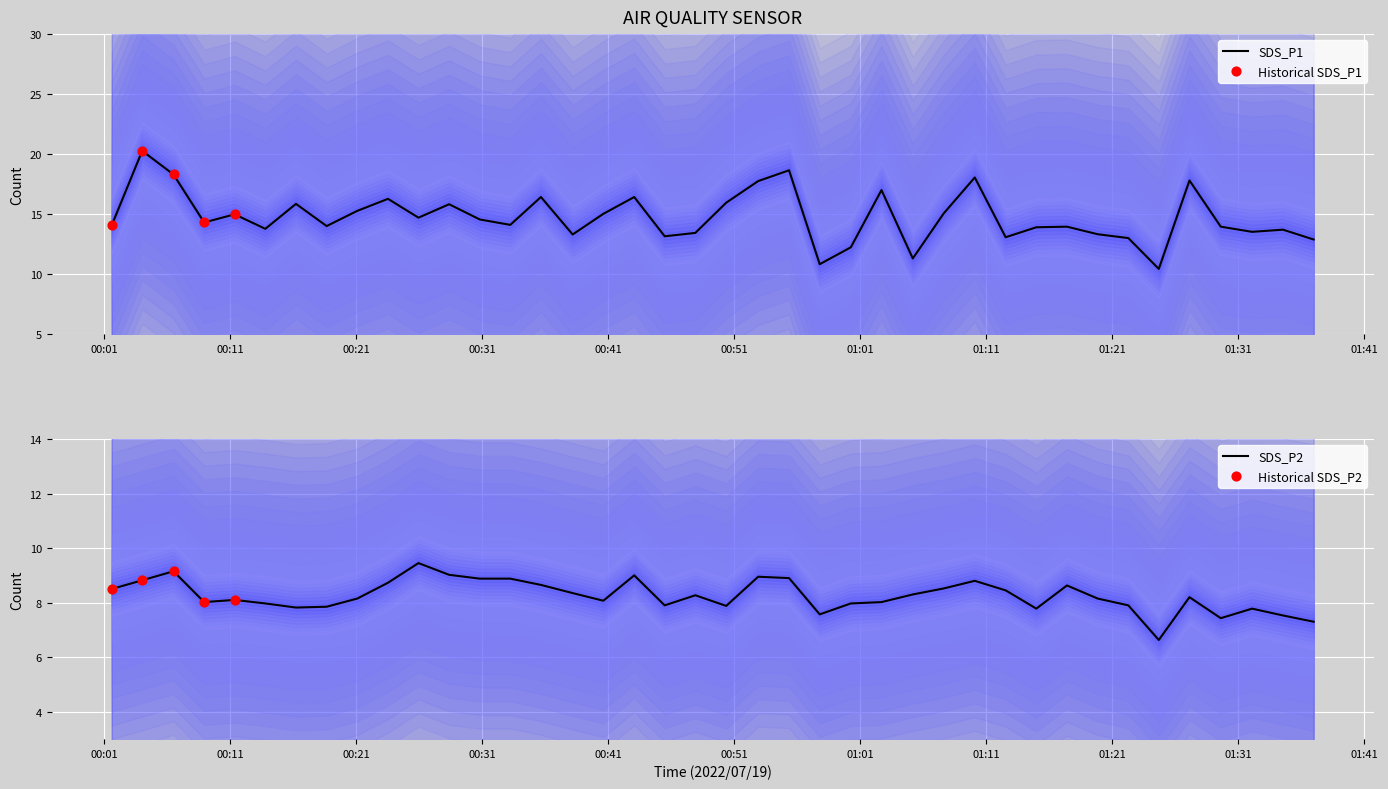

Which series reaches the minimum Y coordinate?

SDS_P2